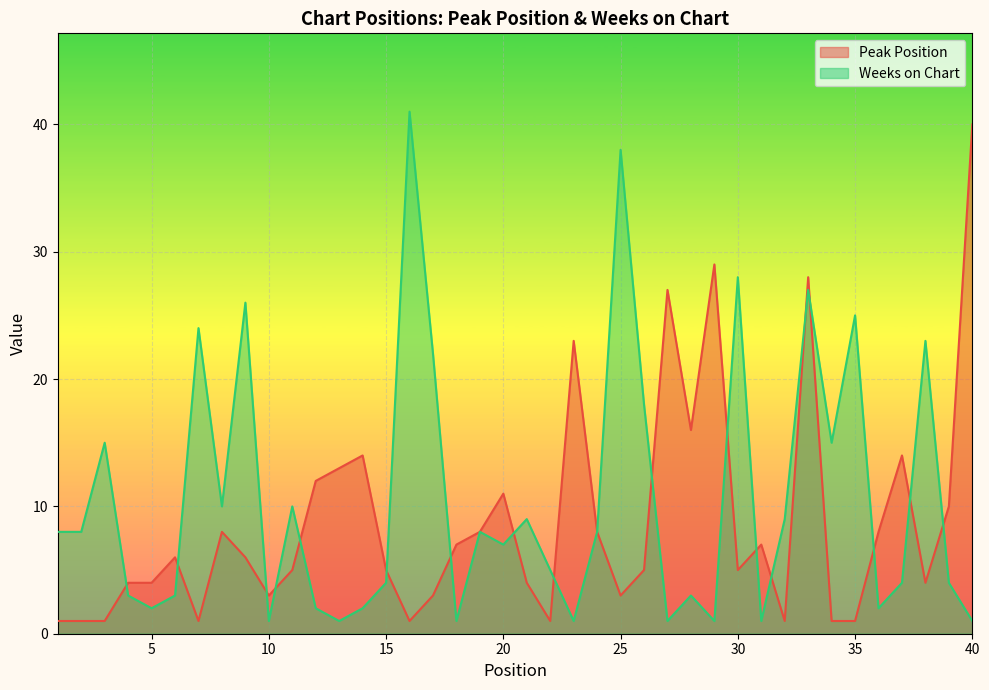

Where do Peak Position and Weeks on Chart first cross each other?

3 and 4